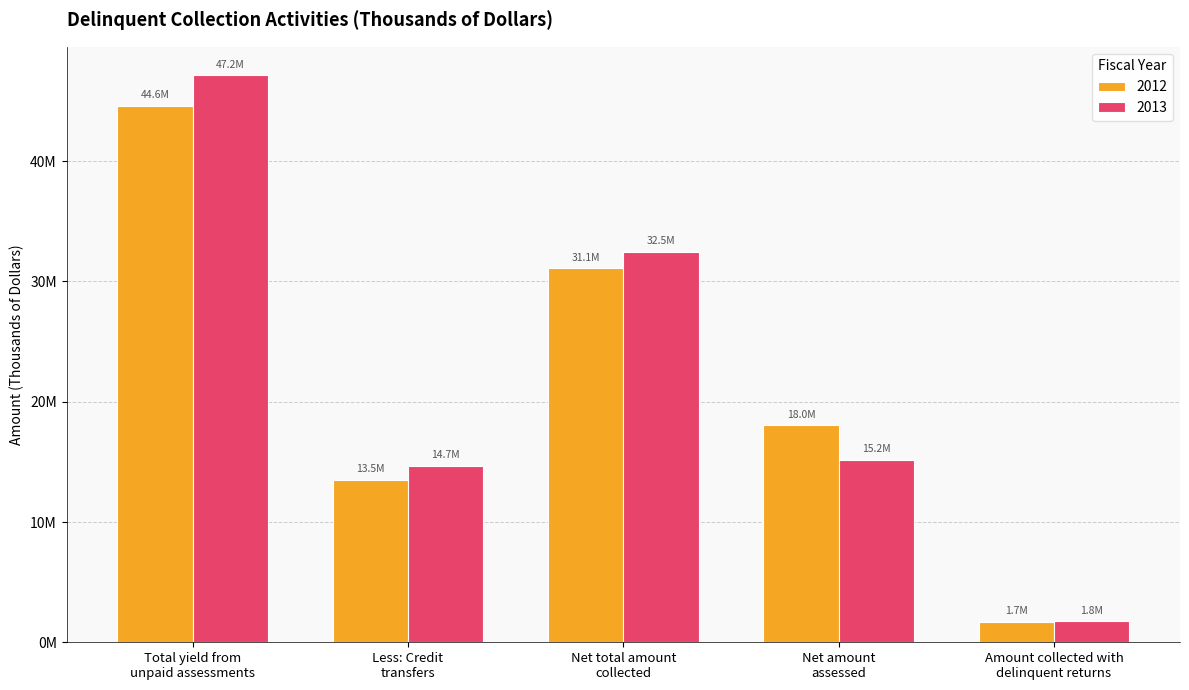

Is it true that 2012 equals 3483697.3 at Less: Credit
transfers?

False